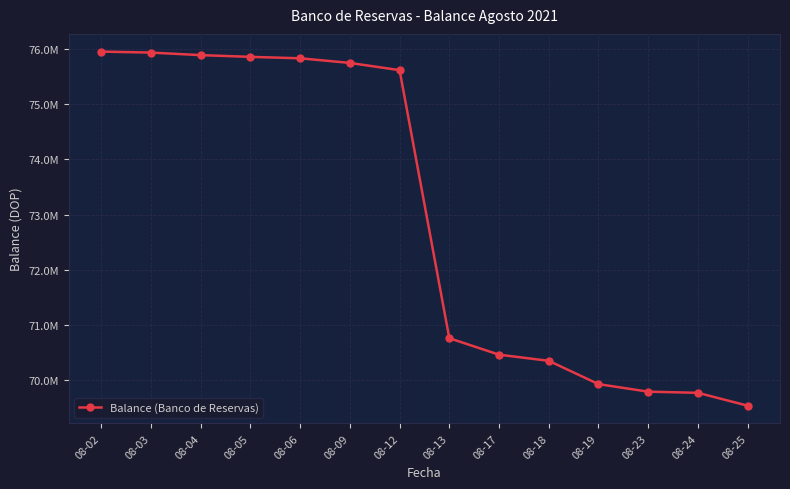

Is this an area chart (filled region under the line)?

No